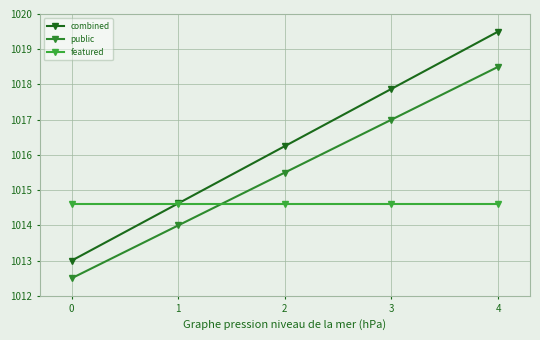

What are all the series names shown in the legend?

combined, public, featured